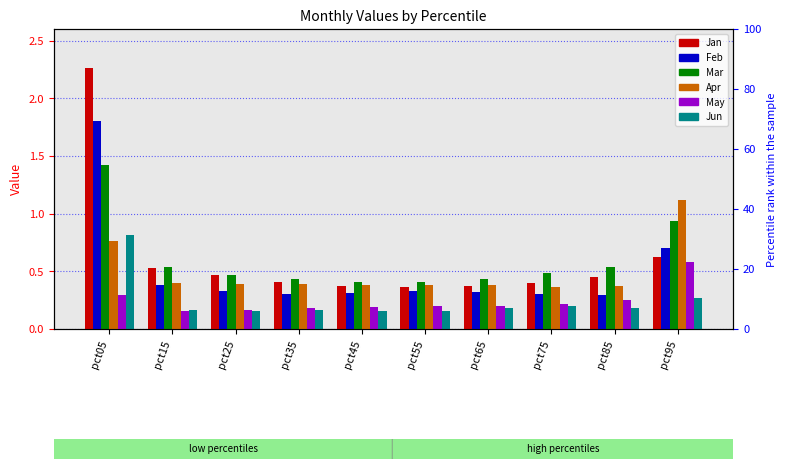

How many series are shown in this chart?

6